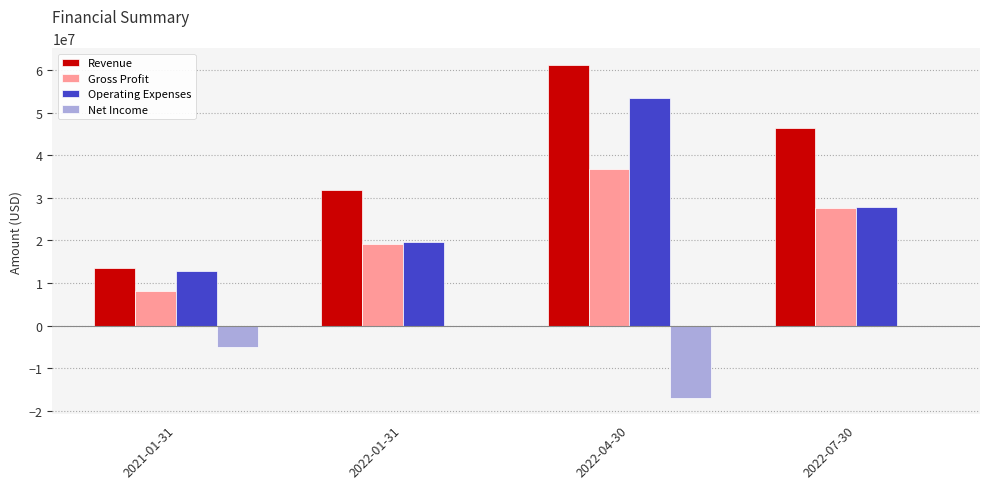

Are the bars horizontal?

No